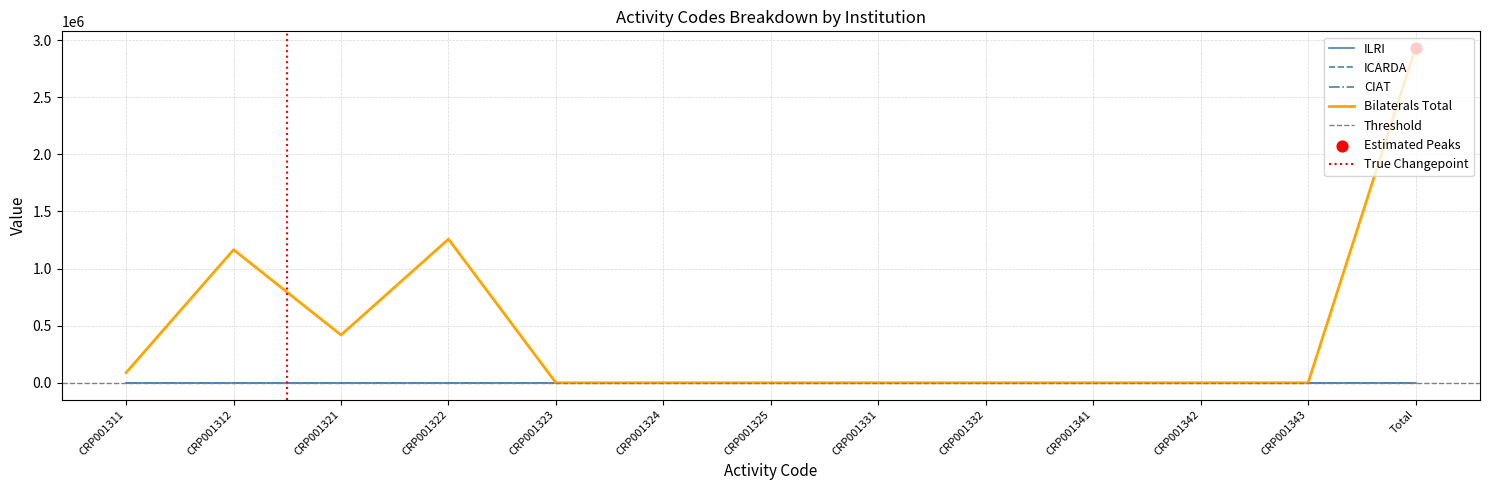

At how many categories does at least one series exceed 1228393?

2